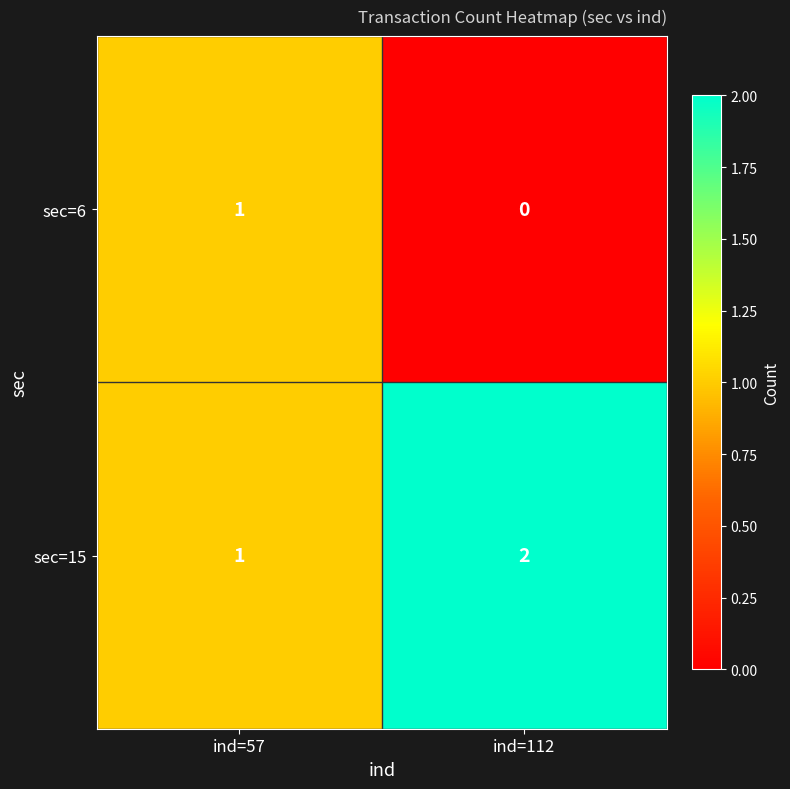

Reading left to right, what are all the values shown in this chart?

sec=6: ind=57=1	ind=112=0
sec=15: ind=57=1	ind=112=2